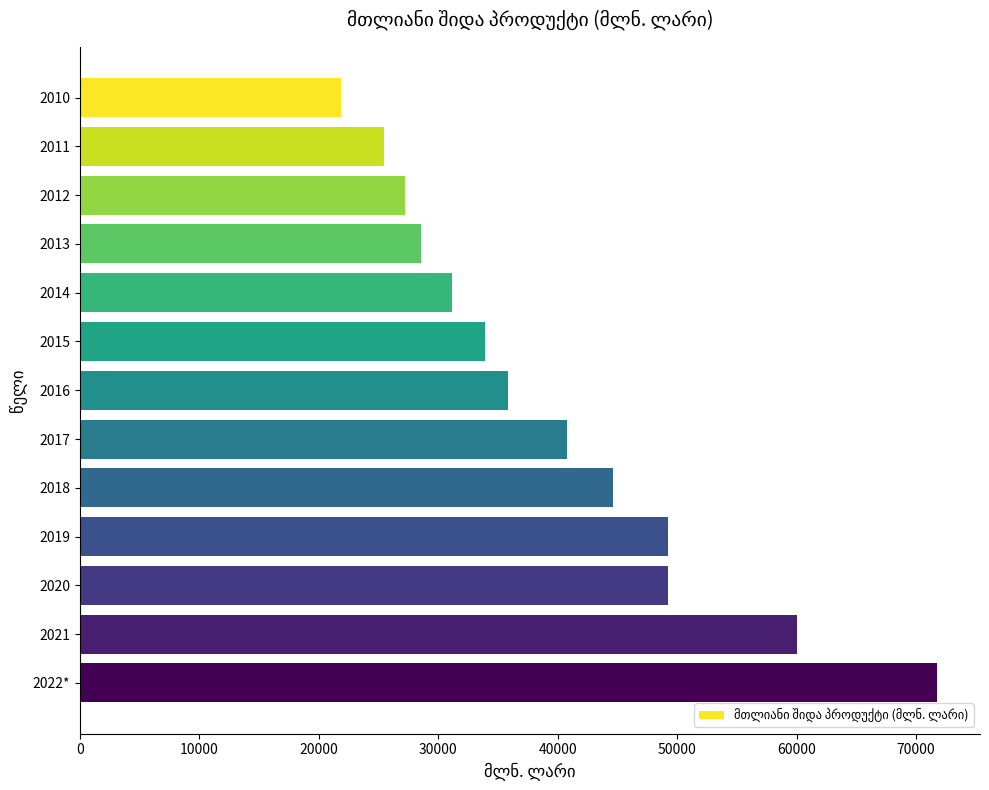

What is the label of the 5th bar from the top?

2014